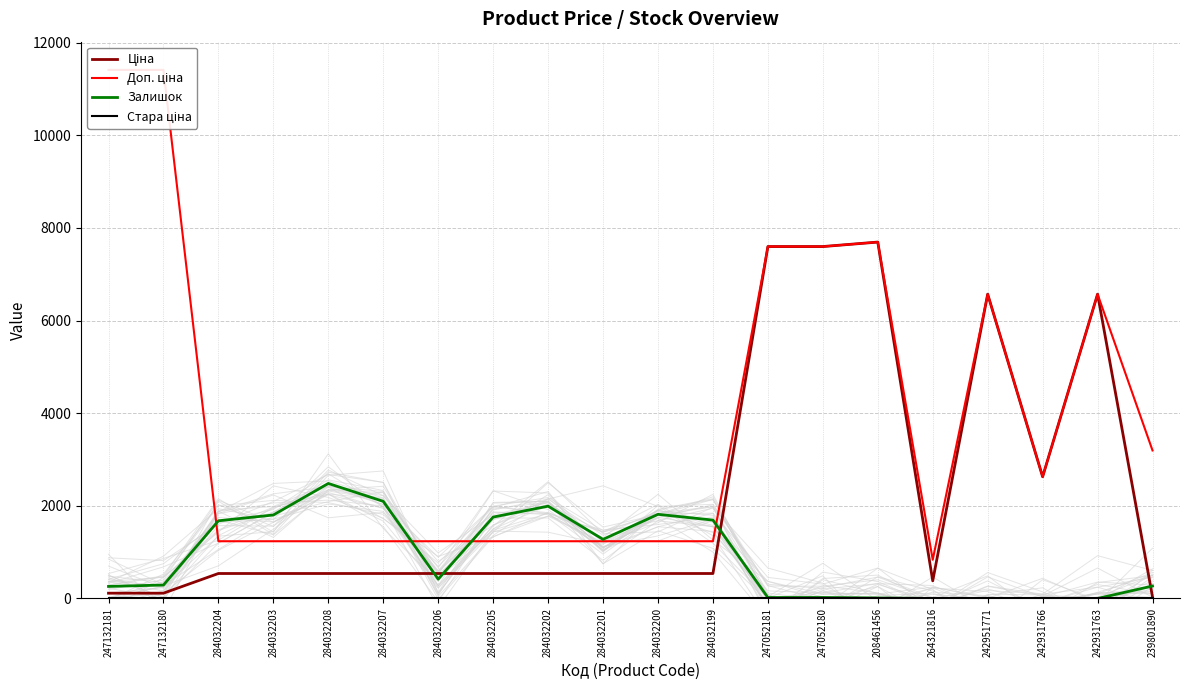

Is it true that Стара ціна equals 10.0 at 284032207?

True